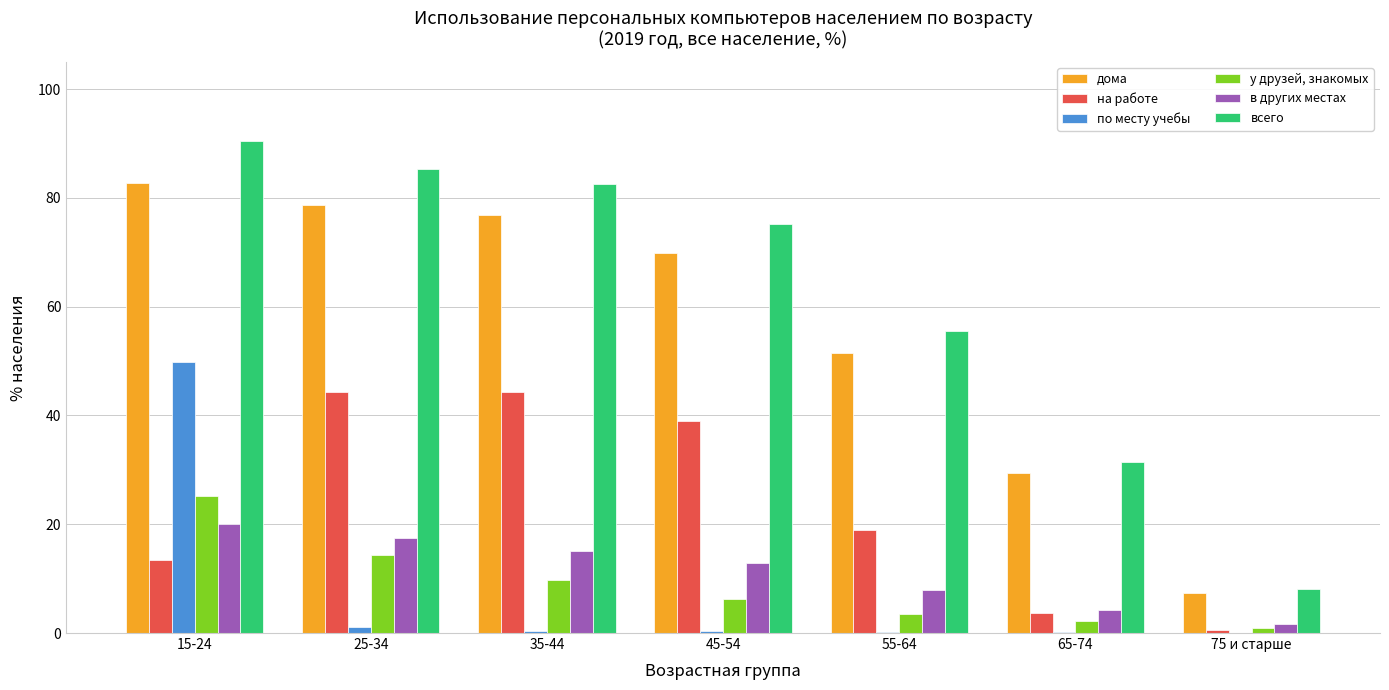

Which label corresponds to the largest value in the chart?

15-24